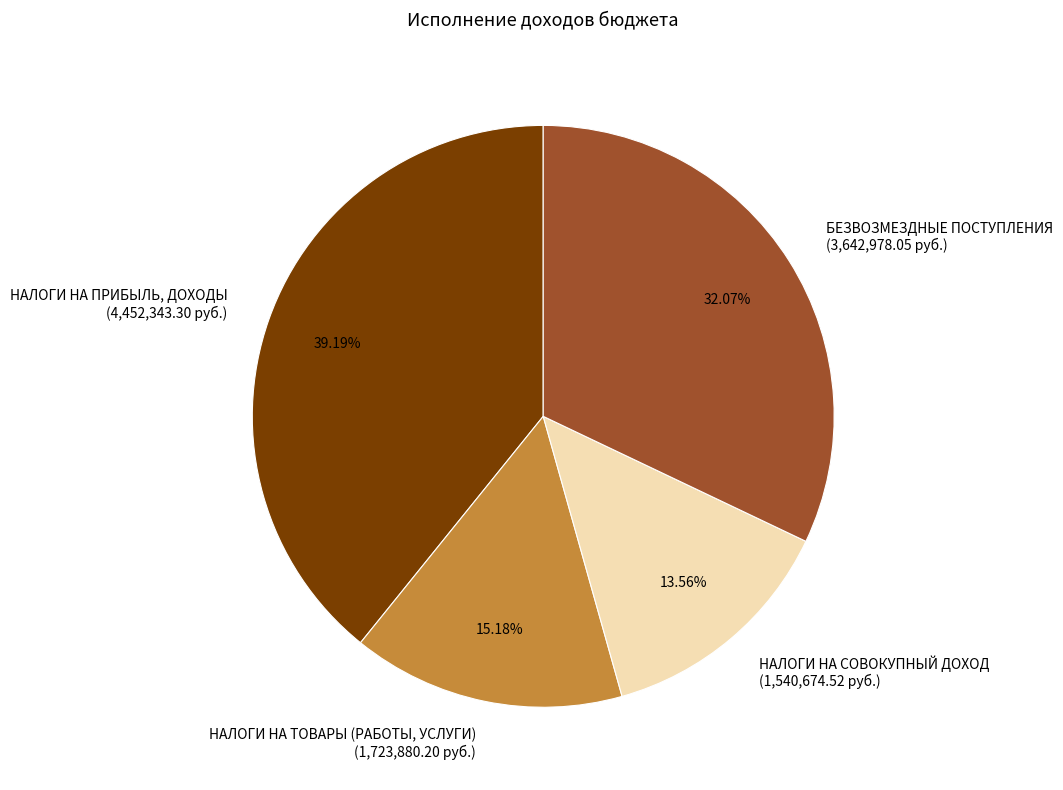

Which category has the smallest portion of the pie?

НАЛОГИ НА СОВОКУПНЫЙ ДОХОД